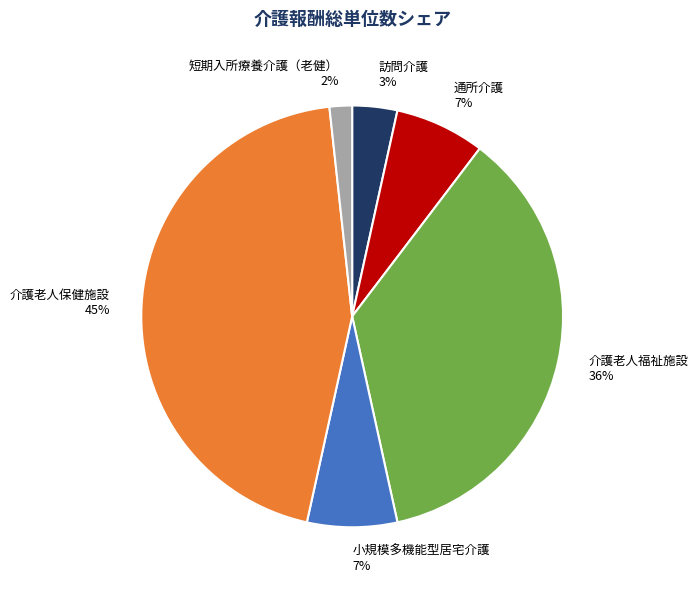

Do 介護老人福祉施設 and 介護老人保健施設 together represent more than half of the pie?

Yes